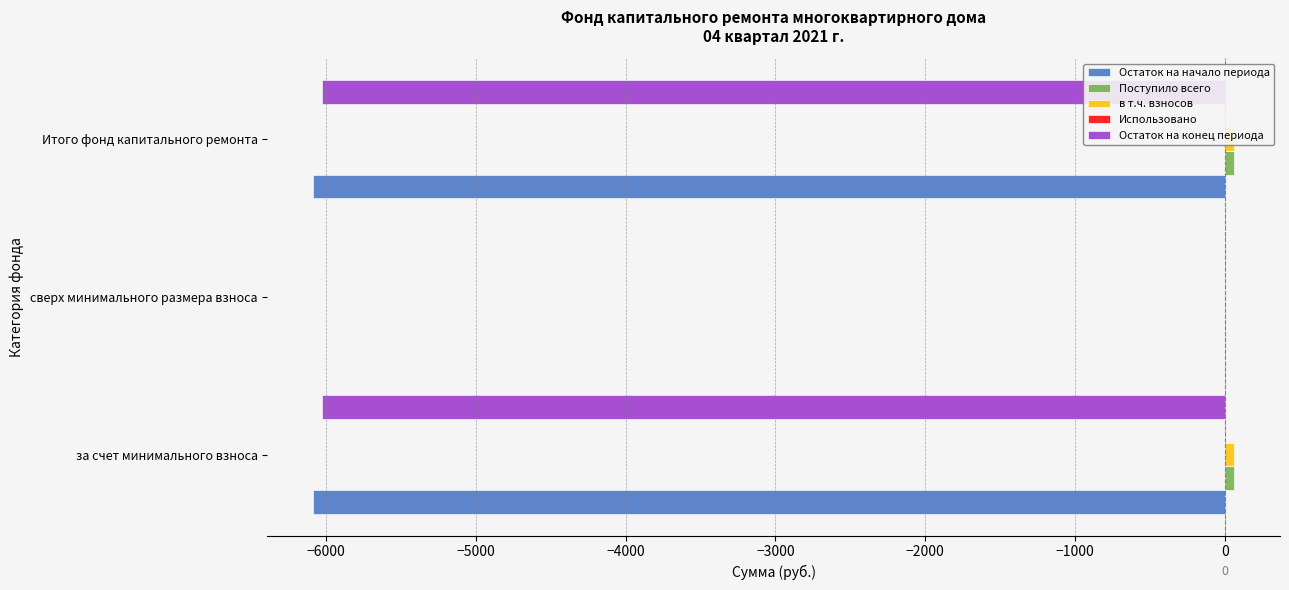

Which series has the largest total across all categories?

Поступило всего